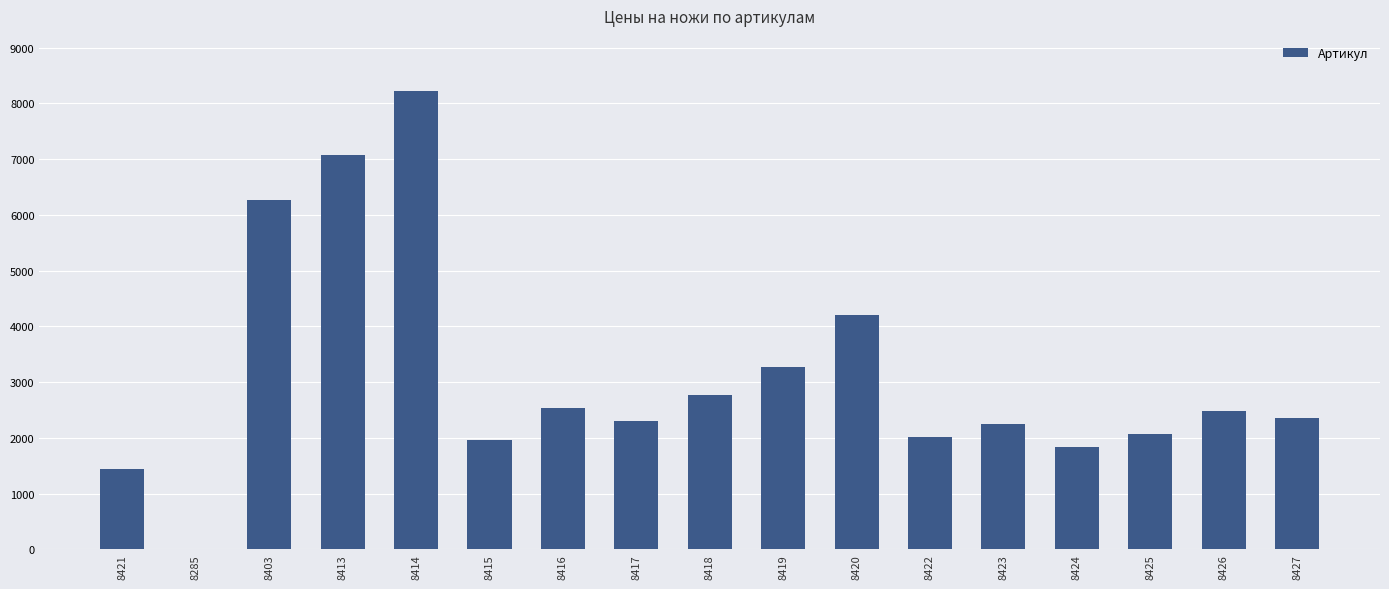

What is the average value?

3119